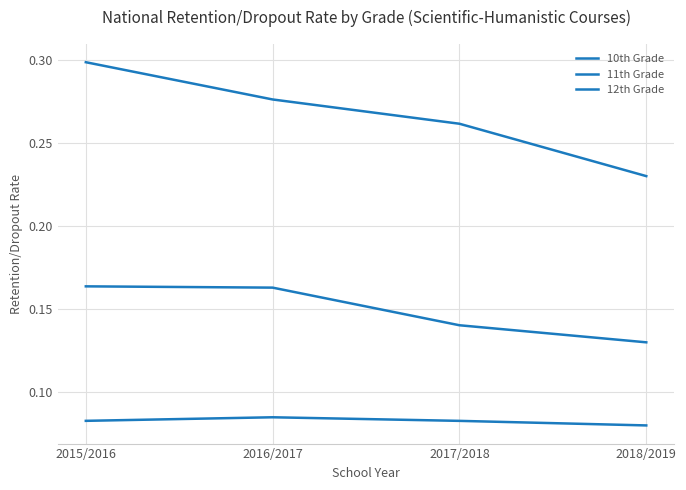

Which category has the highest value in the 11th Grade series?

2016/2017